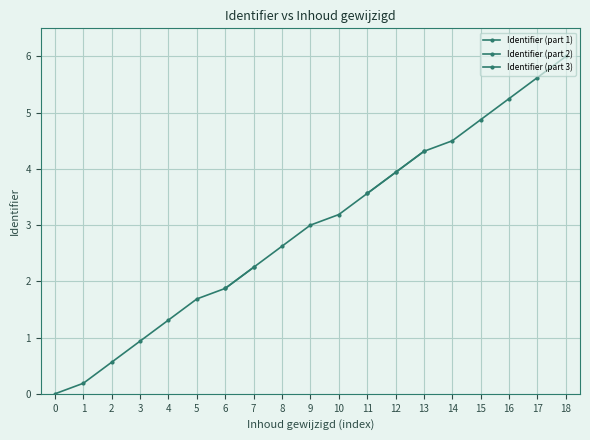

Where does the Identifier (part 2) series first go above 3?

10